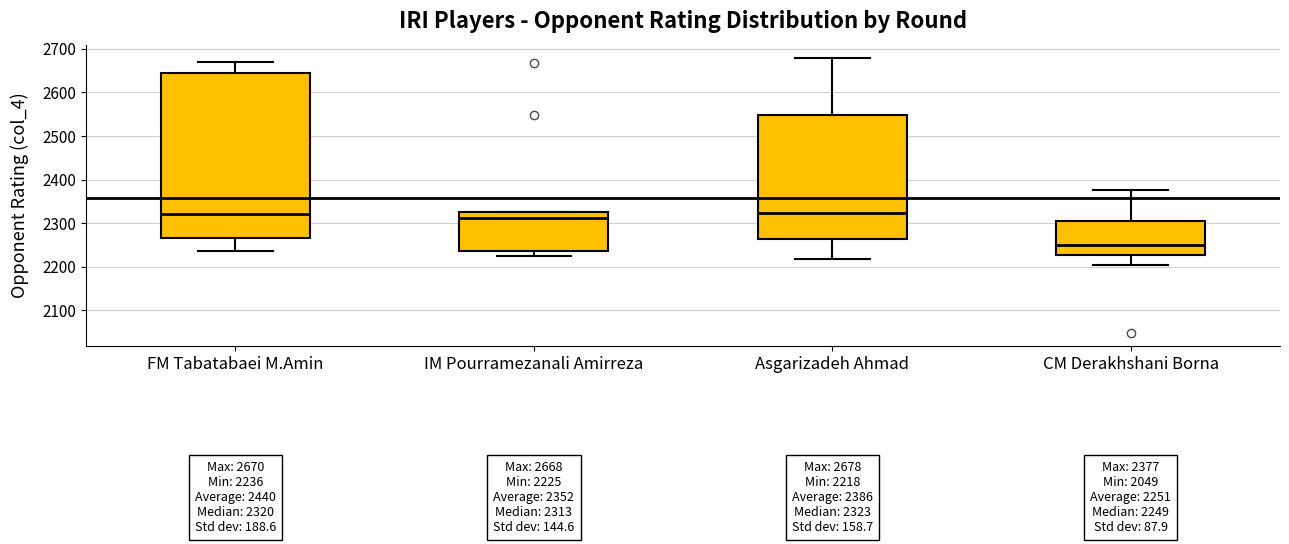

Which box is the tallest, from its lower edge to its upper edge?

FM Tabatabaei M.Amin